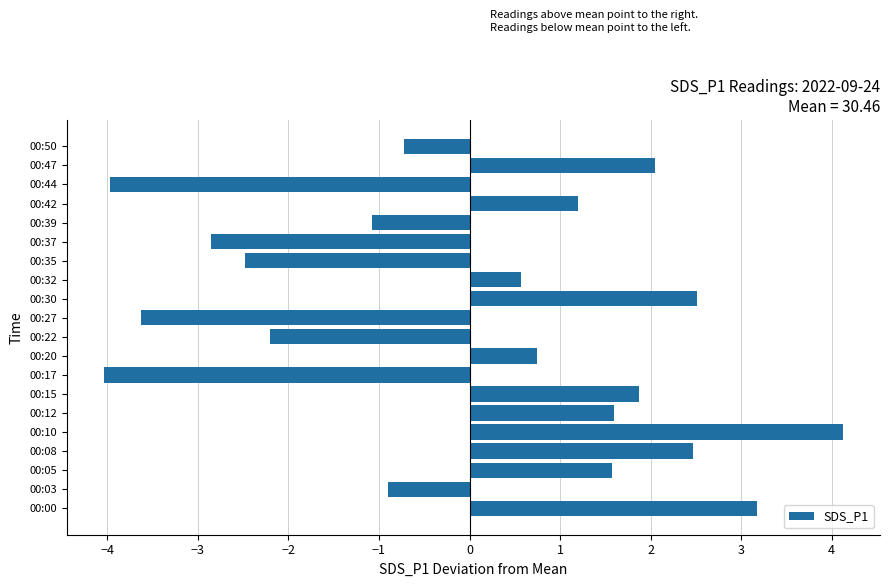

Is it true that the value at 00:15 is 1.9?

True